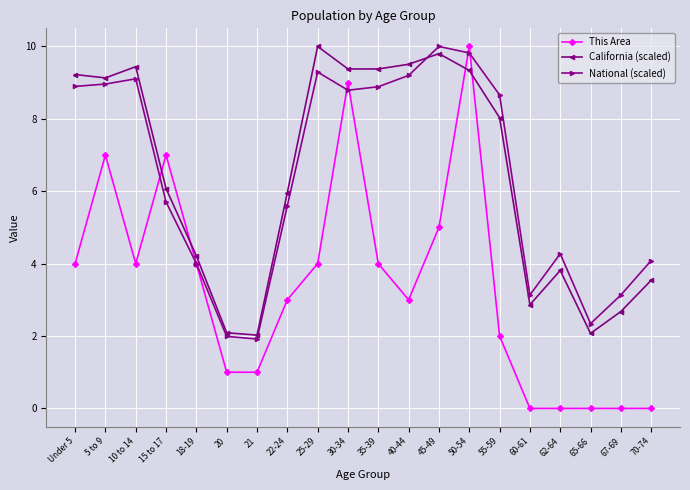

Is it true that This Area equals 1.5 at 20?

False